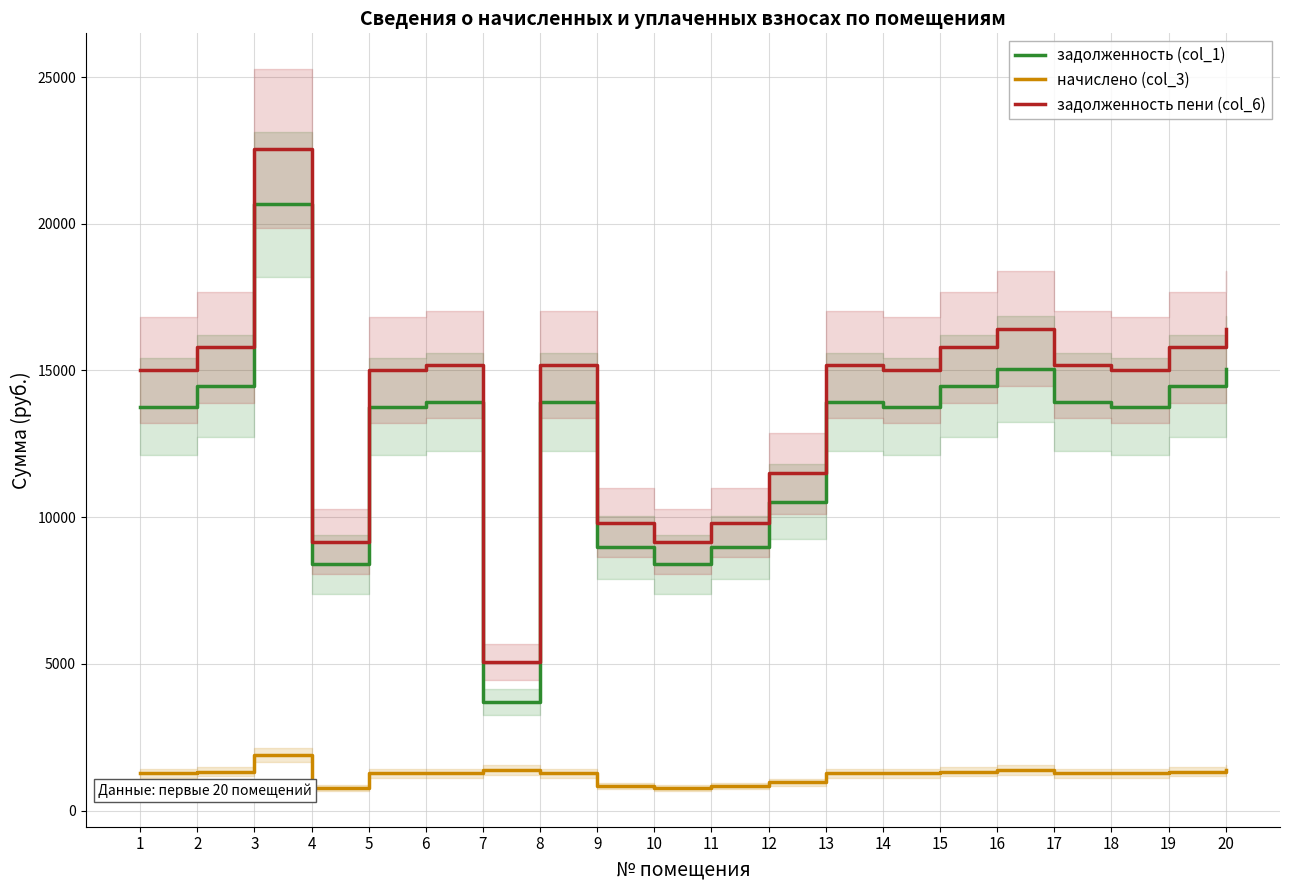

List the labels in order of начислено (col_3) value, largest first.

3, 7, 16, 20, 2, 15, 19, 6, 8, 13, 17, 1, 5, 14, 18, 12, 9, 11, 4, 10